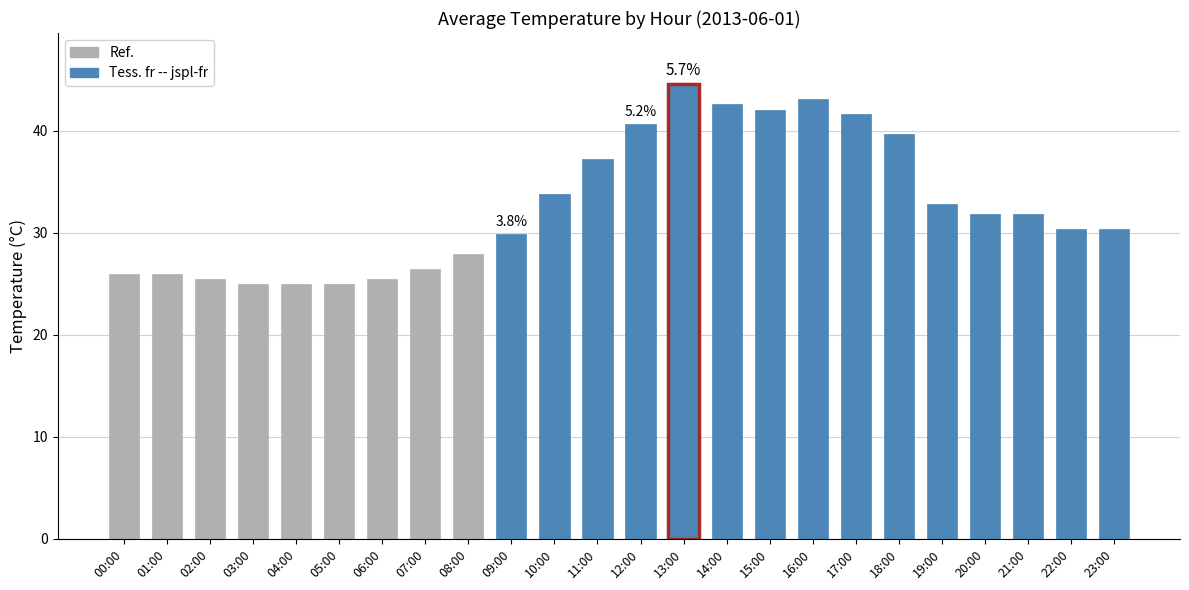

Reading left to right, extract all data points from this chart.

26.0	26.0	25.5	25.0	25.0	25.0	25.5	26.5	27.9	29.9	33.8	37.2	40.7	44.6	42.6	42.1	43.1	41.7	39.7	32.8	31.9	31.9	30.4	30.4